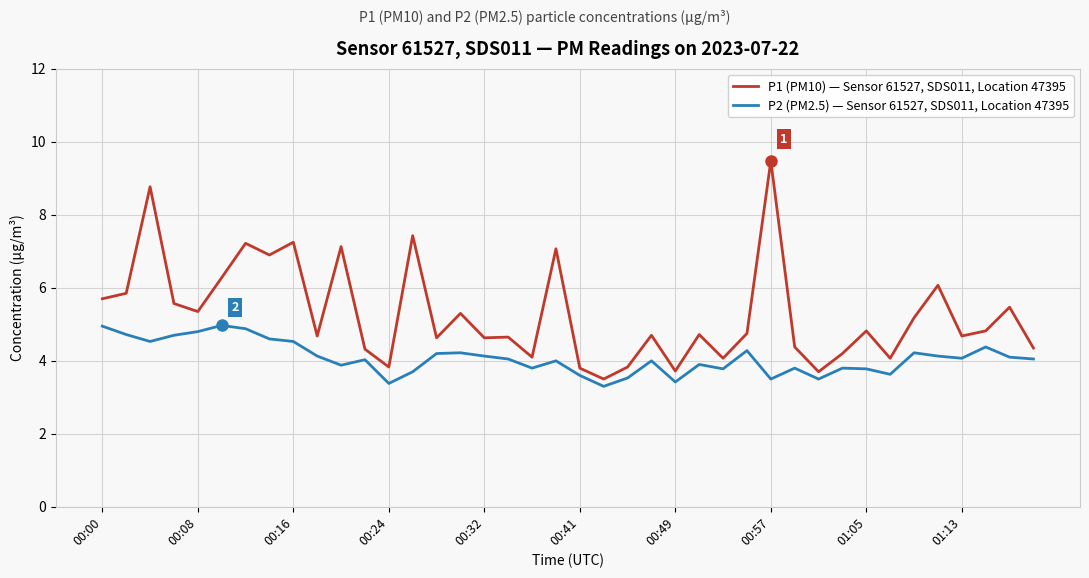

What is the greatest value displayed?

9.5